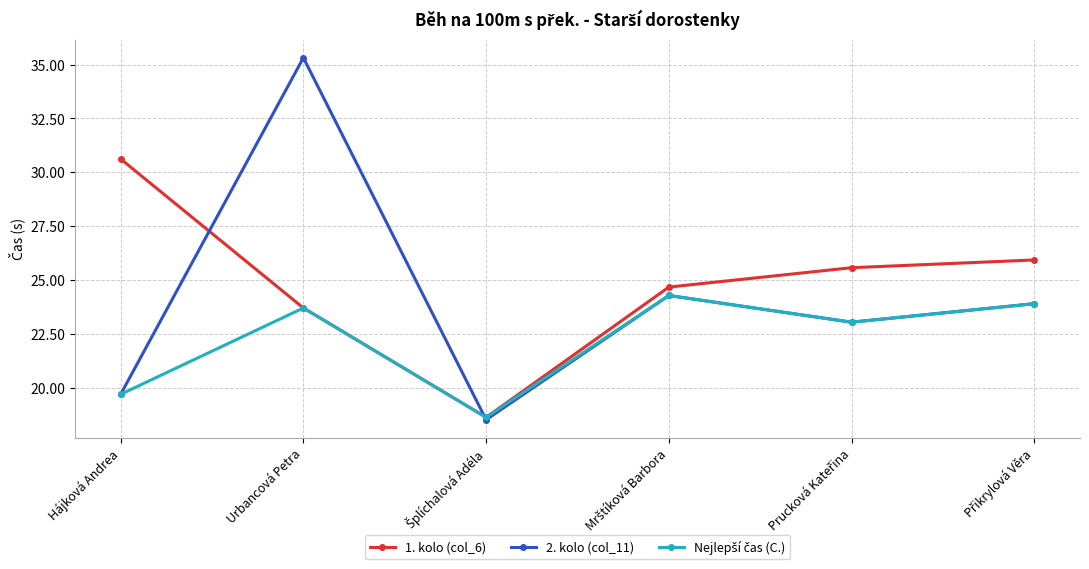

In 2. kolo (col_11), how many points are higher than both neighbors (excluding endpoints)?

2